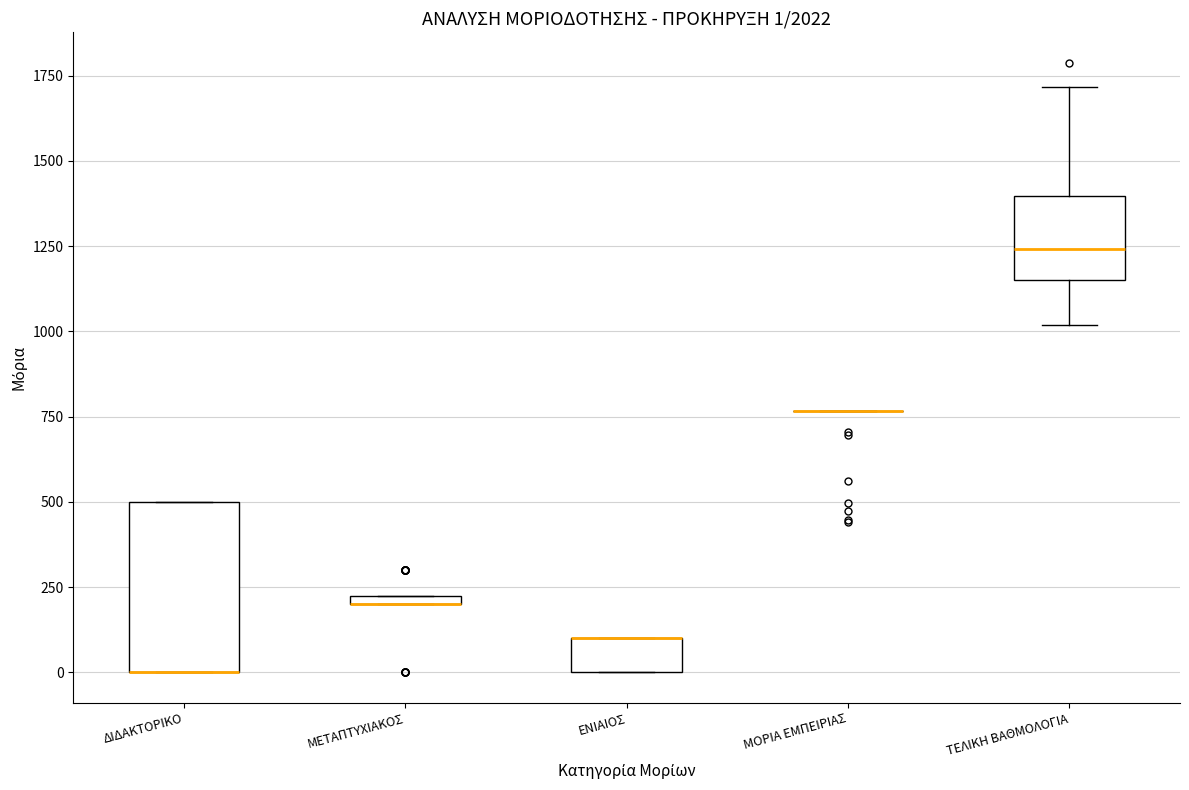

Which box is the tallest, from its lower edge to its upper edge?

ΔΙΔΑΚΤΟΡΙΚΟ